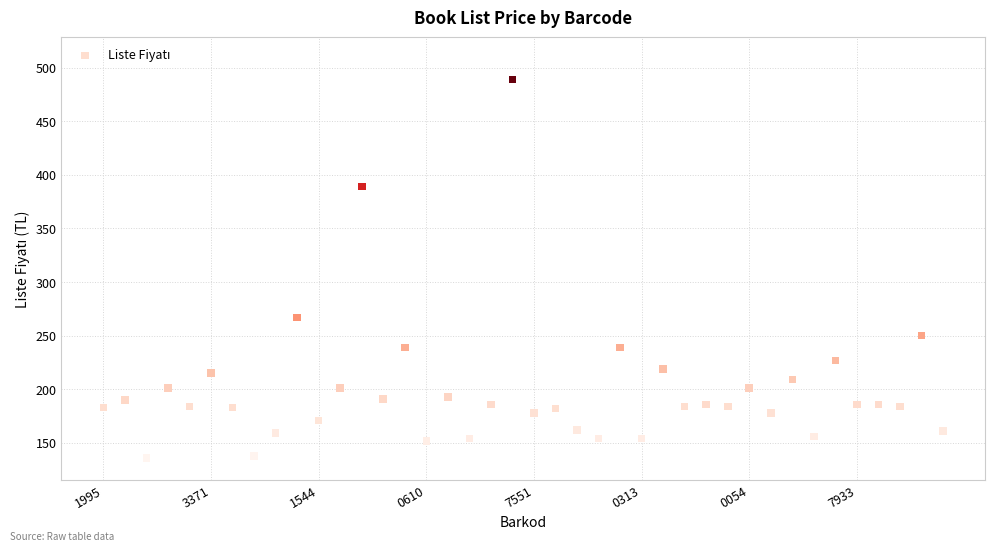

What Y value in the scatter plot is closest to 312?

267